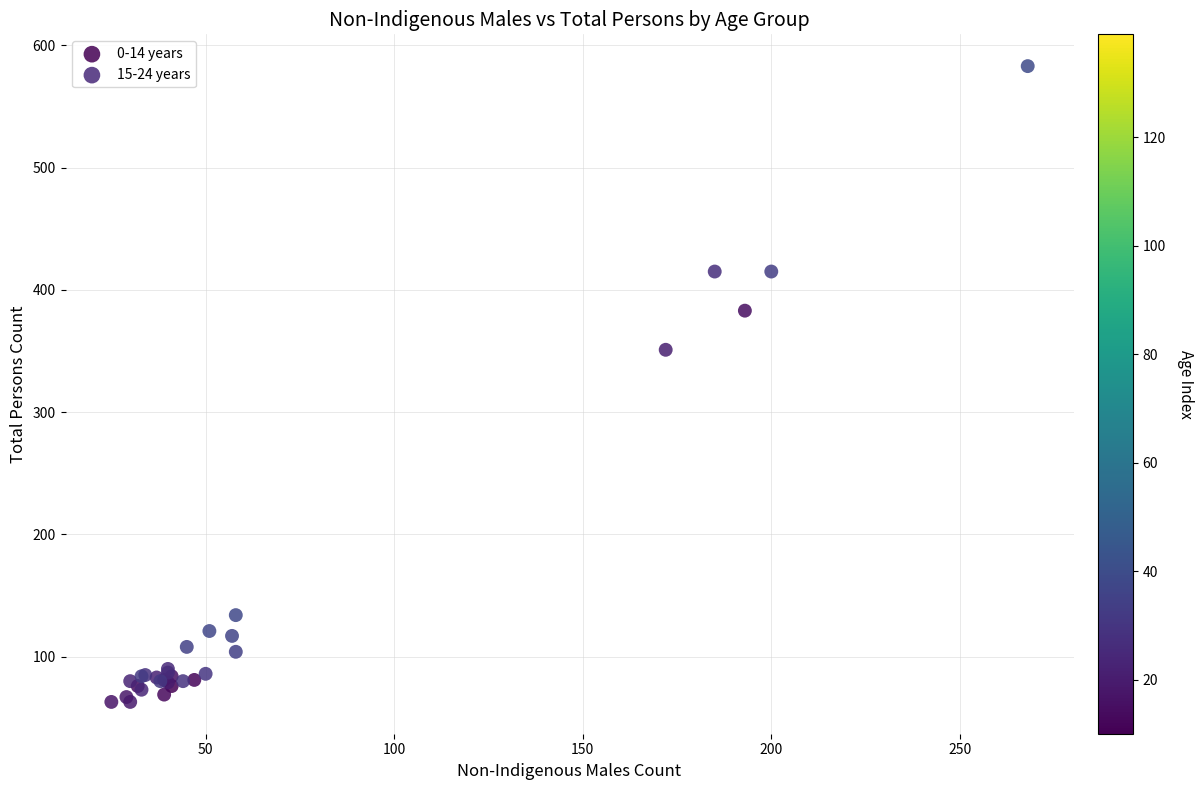

Which series has the widest spread of Y values?

15-24 years